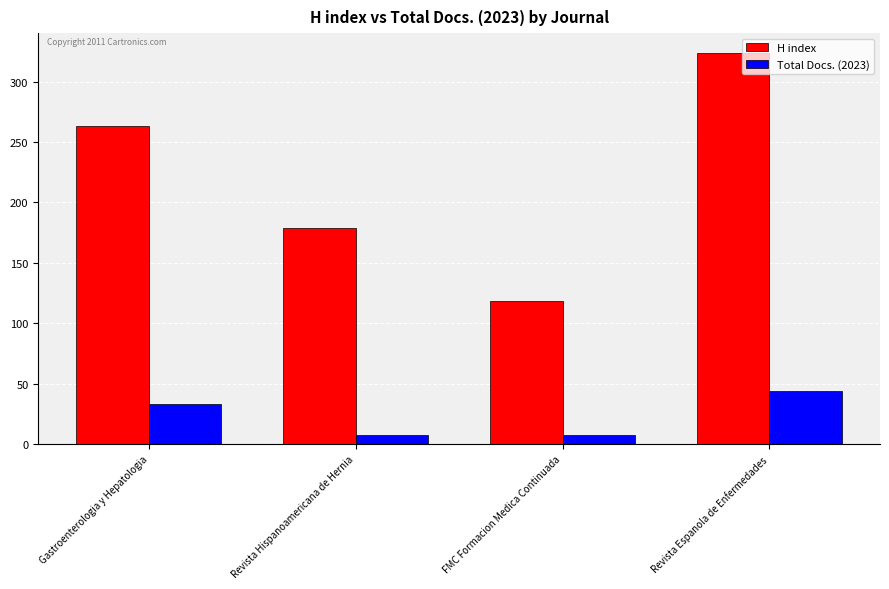

List the series in order of their peak value, highest first.

H index, Total Docs. (2023)